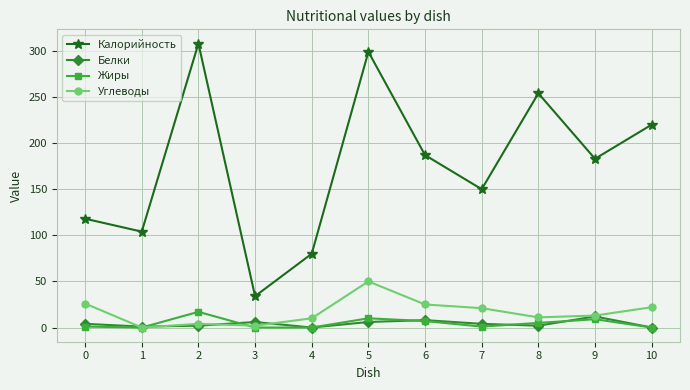

How many series are shown in this chart?

4